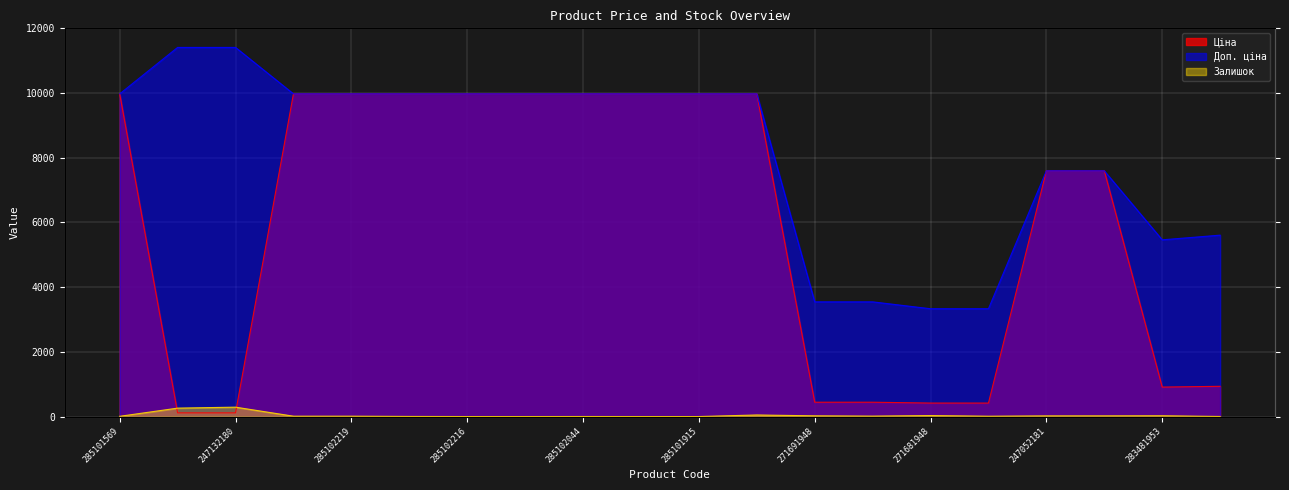

True or false: Ціна and Доп. ціна intersect in this chart.

False